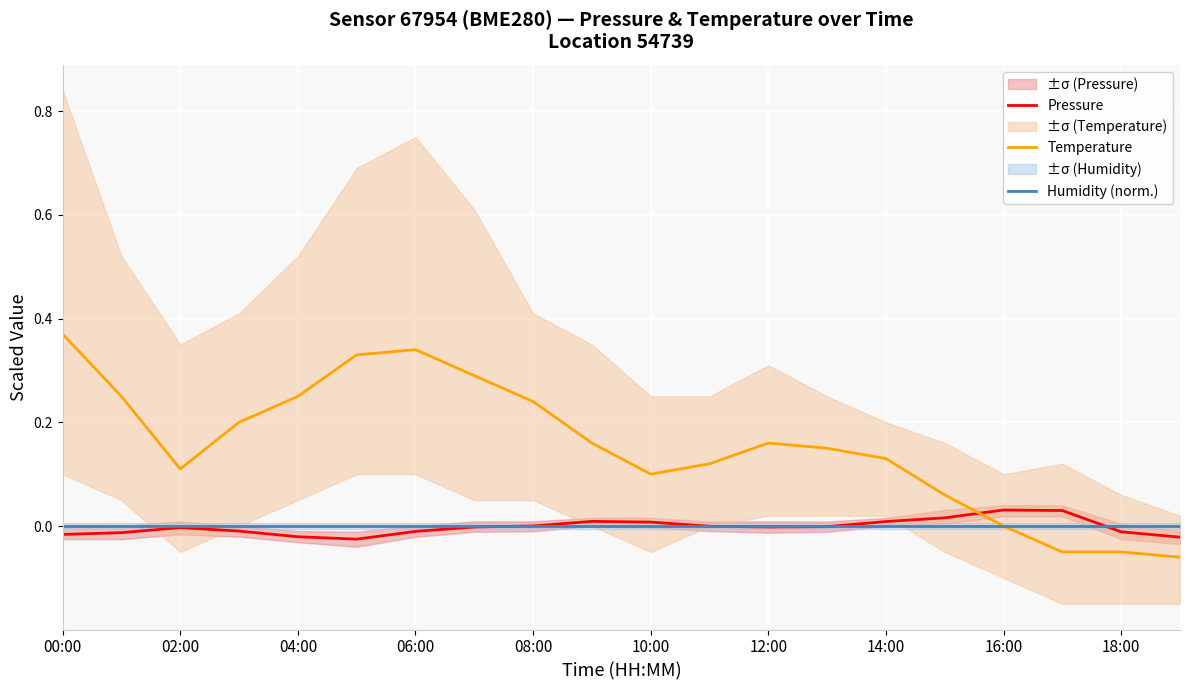

How many series are shown in this chart?

3